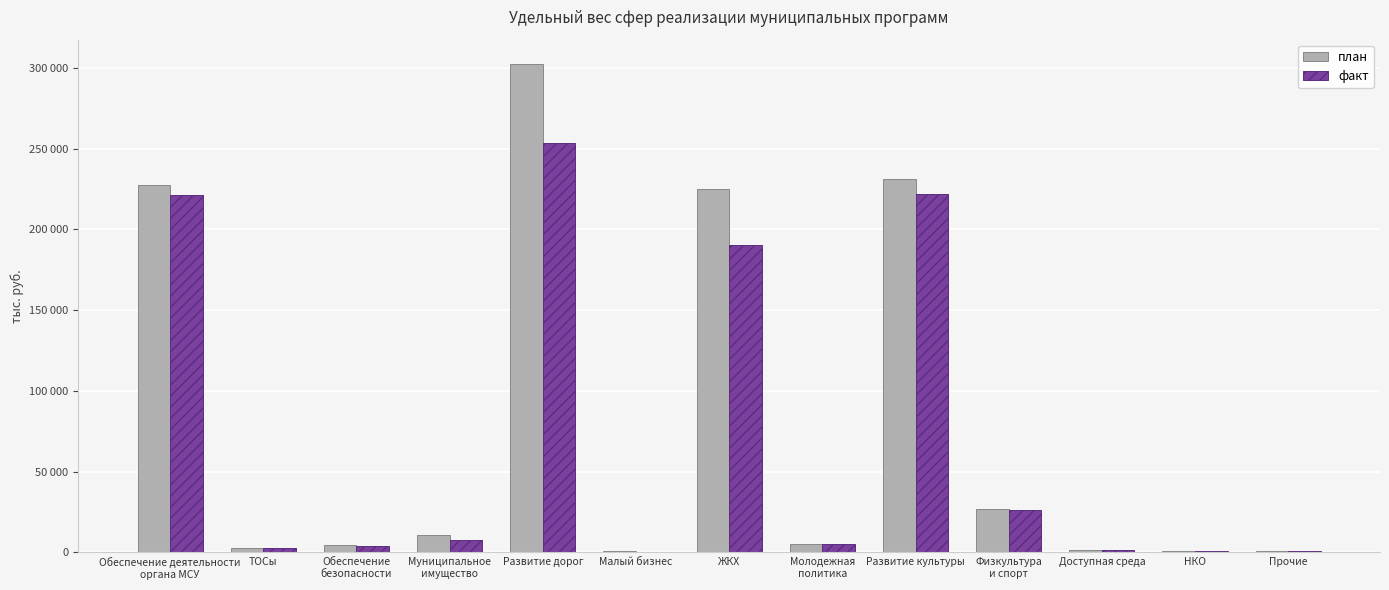

At which label is факт closest to 126677?

ЖКХ